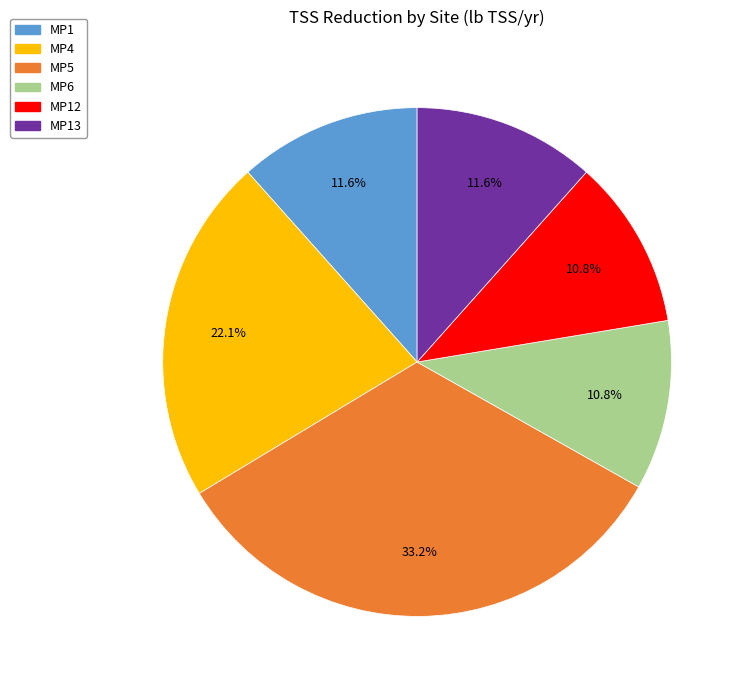

Is there any slice that represents more than half of the pie?

No